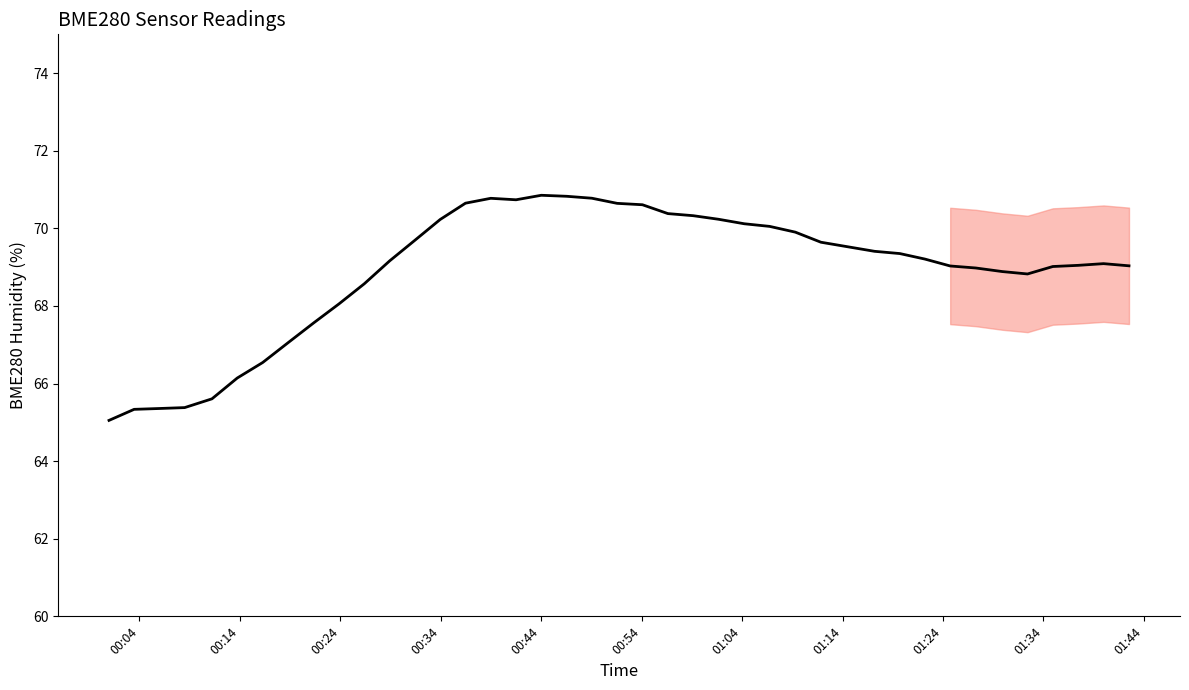

What is the greatest value displayed?

70.9